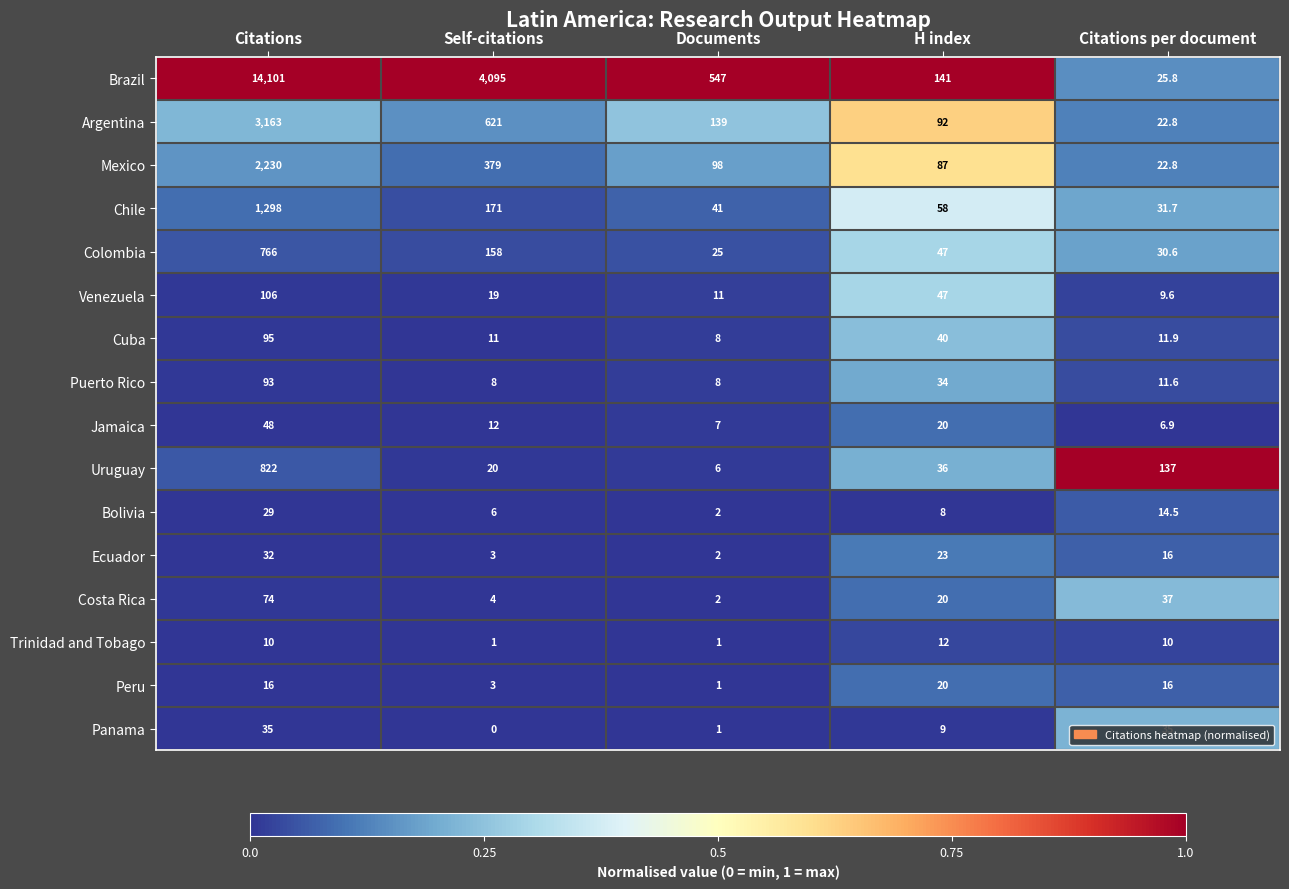

What is the difference between the second highest and second lowest values in the Venezuela series?

36.0